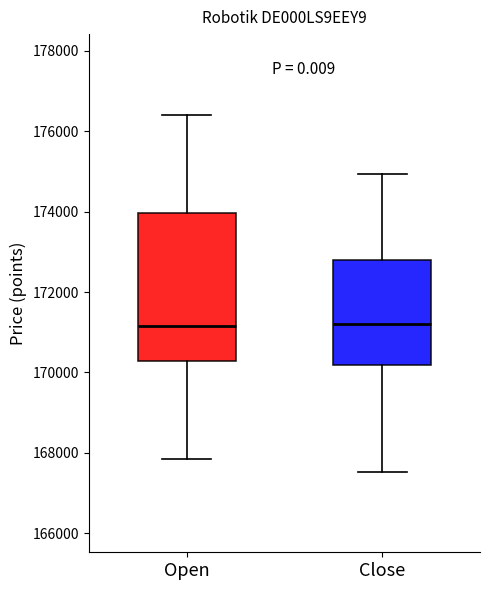

Reading left to right, transcribe this box plot: for each box, give where its median line is, the range the box spans, and where its two whiskers end, as read against the y-axis. The values are not printed on the chart, so give them approximately, as read against the axis.

Open: median 171200, box 170200 to 174000, whiskers 167800 to 176400
Close: median 171200, box 170200 to 172800, whiskers 167600 to 175000